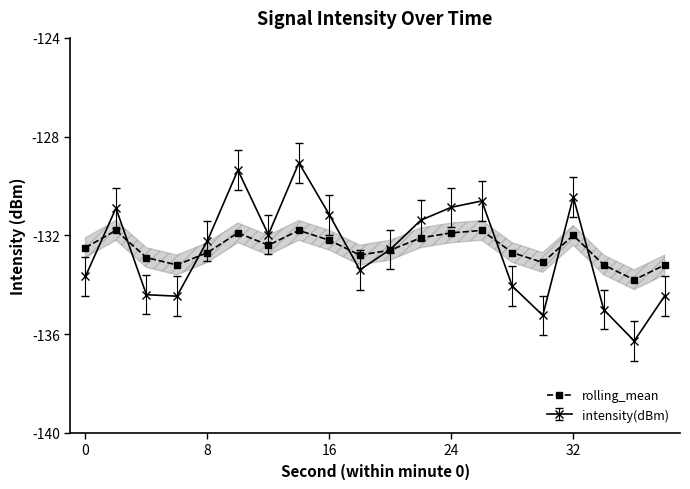

Which series has the largest range (max minus min)?

intensity(dBm)